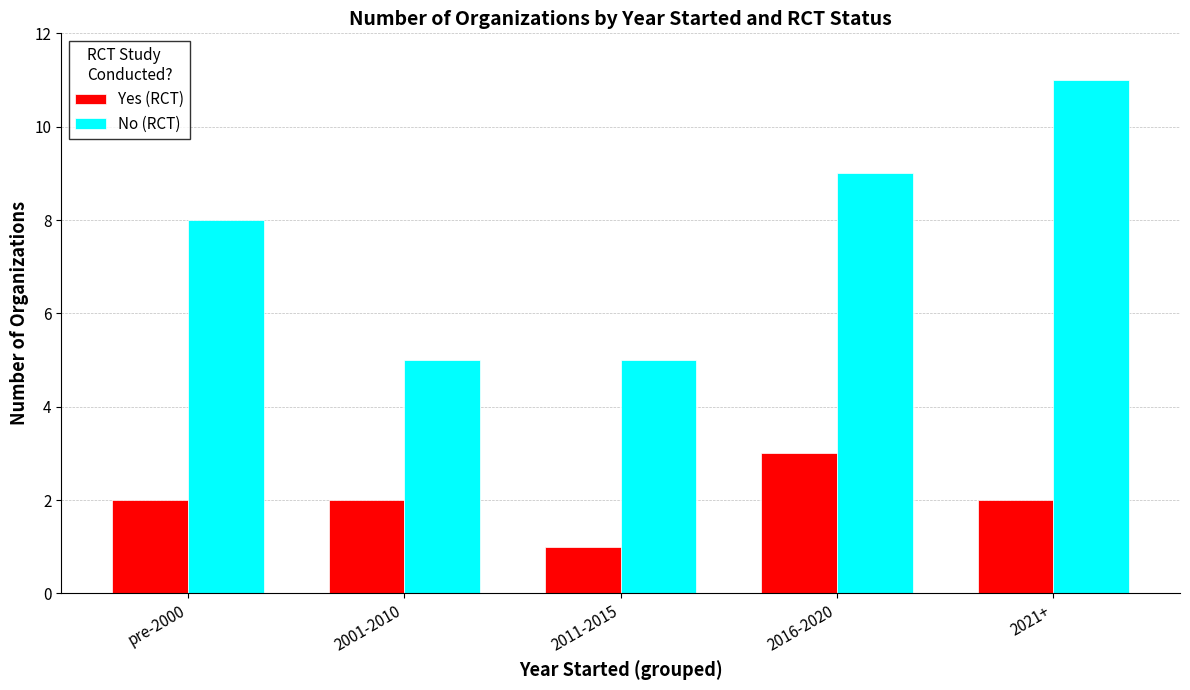

The Yes (RCT) series shows 3 at 2016-2020. True or false?

True